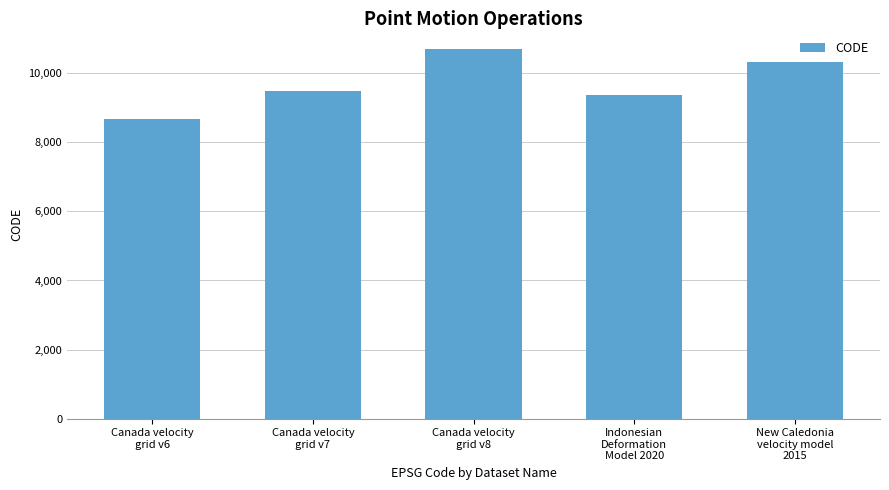

What value does the data have at Canada velocity
grid v7?

9483